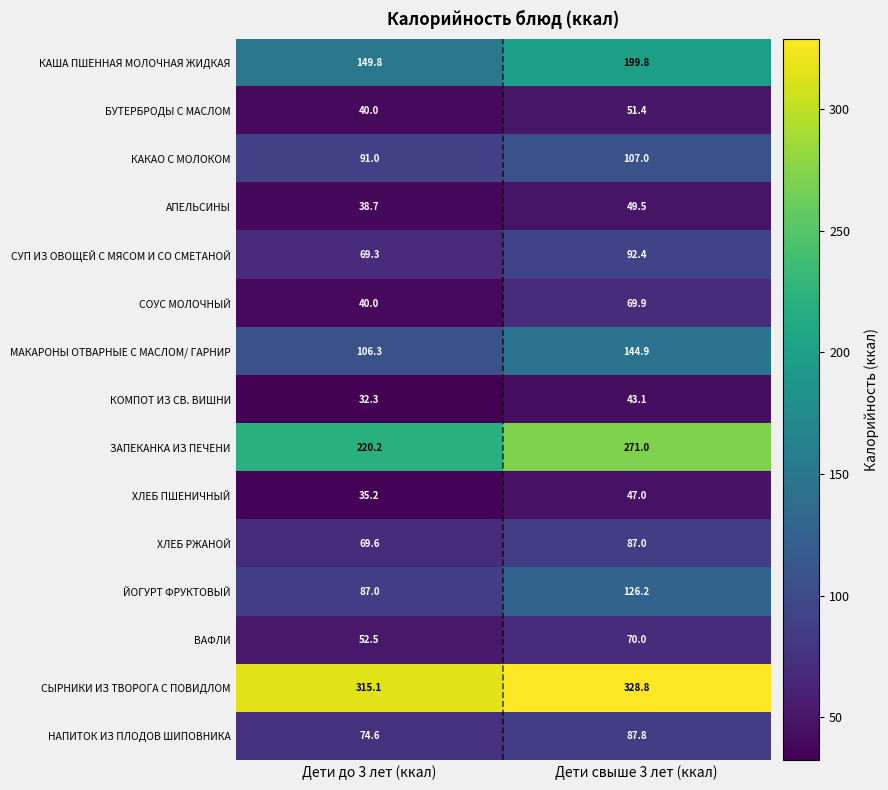

Reading right to left, extract all data points from this chart.

КАША ПШЕННАЯ МОЛОЧНАЯ ЖИДКАЯ: 199.8	149.8
БУТЕРБРОДЫ С МАСЛОМ: 51.4	40.0
КАКАО С МОЛОКОМ: 107.0	91.0
АПЕЛЬСИНЫ: 49.5	38.7
СУП ИЗ ОВОЩЕЙ С МЯСОМ И СО СМЕТАНОЙ: 92.4	69.3
СОУС МОЛОЧНЫЙ: 69.9	40.0
МАКАРОНЫ ОТВАРНЫЕ С МАСЛОМ/ ГАРНИР: 144.9	106.3
КОМПОТ ИЗ СВ. ВИШНИ: 43.1	32.3
ЗАПЕКАНКА ИЗ ПЕЧЕНИ: 271.0	220.2
ХЛЕБ ПШЕНИЧНЫЙ: 47.0	35.2
ХЛЕБ РЖАНОЙ: 87.0	69.6
ЙОГУРТ ФРУКТОВЫЙ: 126.2	87.0
ВАФЛИ: 70.0	52.5
СЫРНИКИ ИЗ ТВОРОГА С ПОВИДЛОМ: 328.8	315.1
НАПИТОК ИЗ ПЛОДОВ ШИПОВНИКА: 87.8	74.6